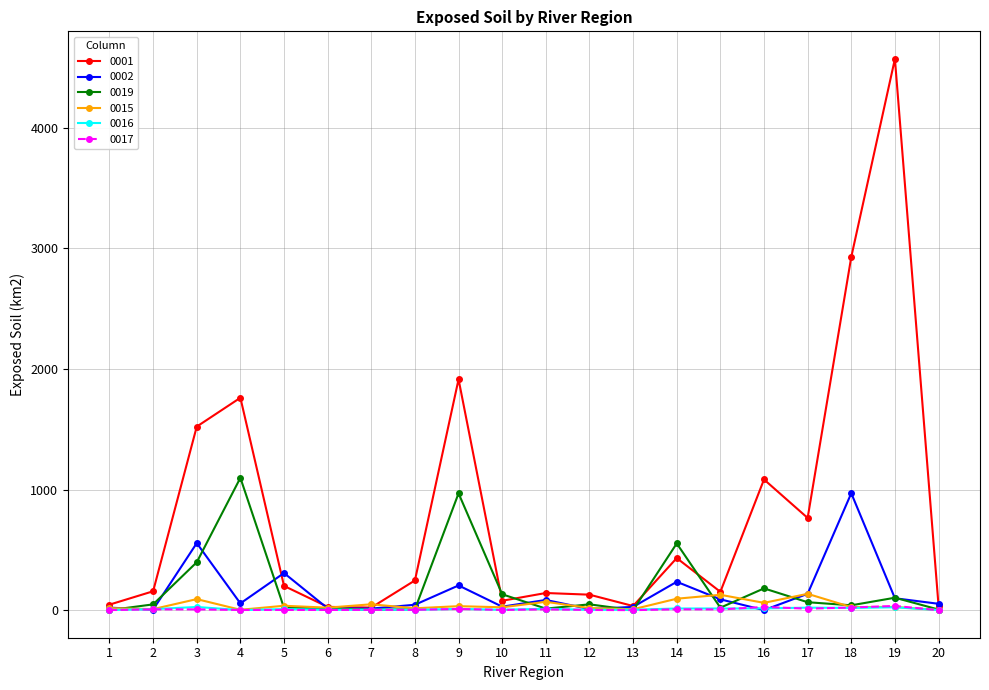

What is the value of the 0002 point at the 4th from the left?

56.1